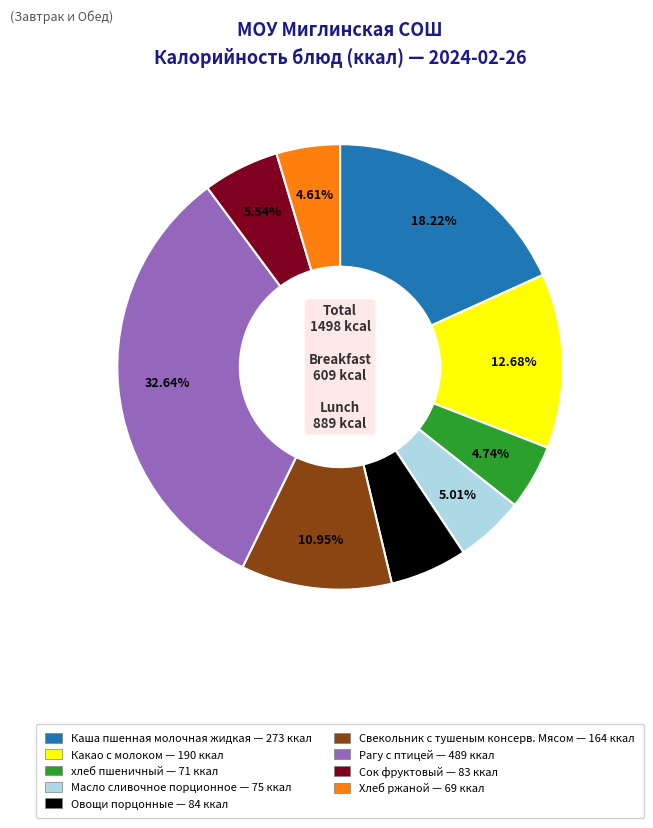

Does Каша пшенная молочная жидкая account for over 50% of the chart?

No